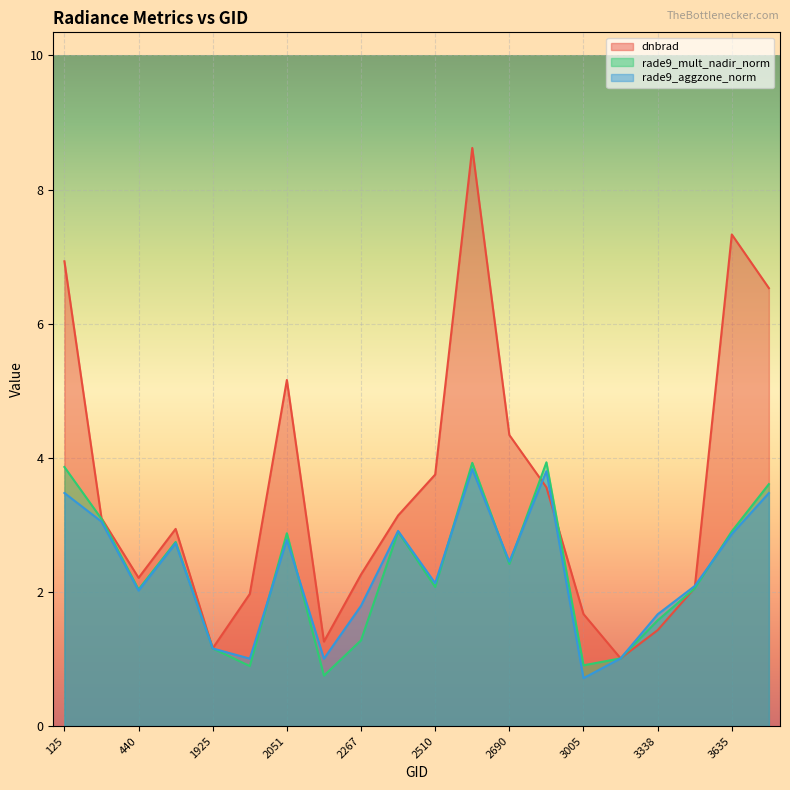

At which label does dnbrad reach its minimum?

3185